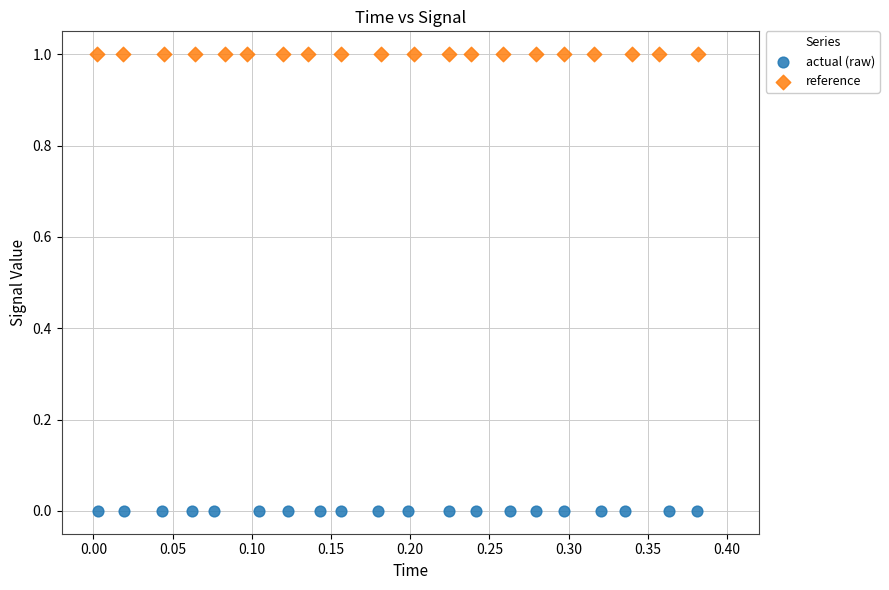

Which series contains the highest Y value?

reference